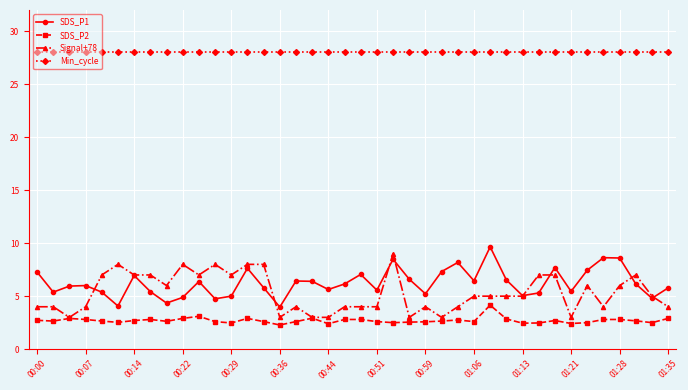

What is the value of the SDS_P2 point at the 29th from the left?

4.2